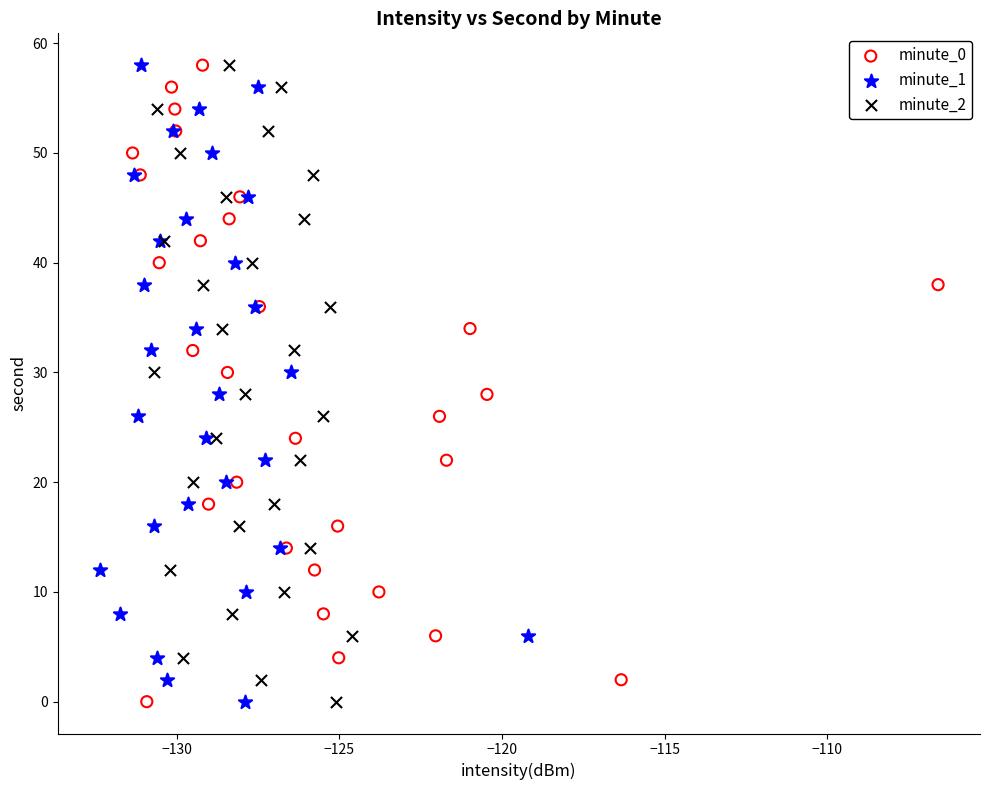

What are all the series names shown in the legend?

minute_0, minute_1, minute_2